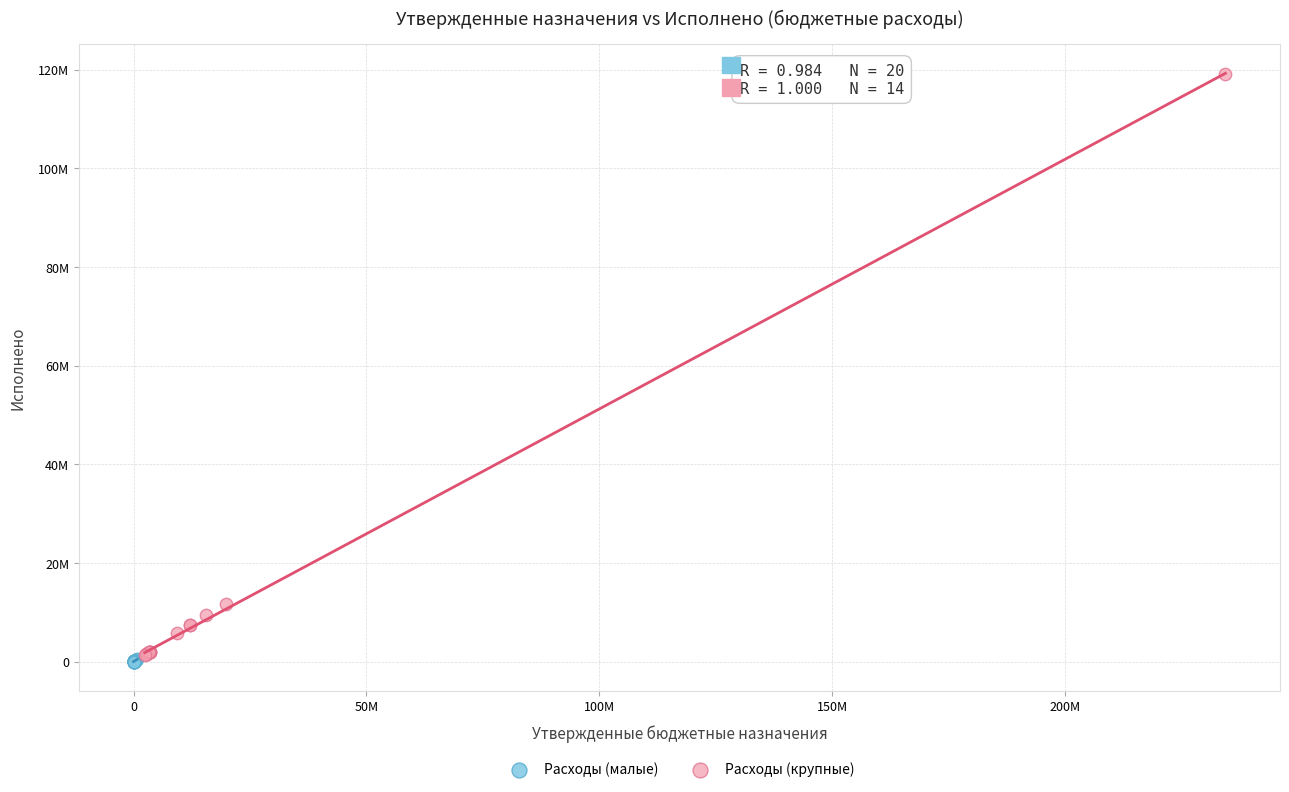

Which series reaches the minimum Y coordinate?

Расходы (малые)